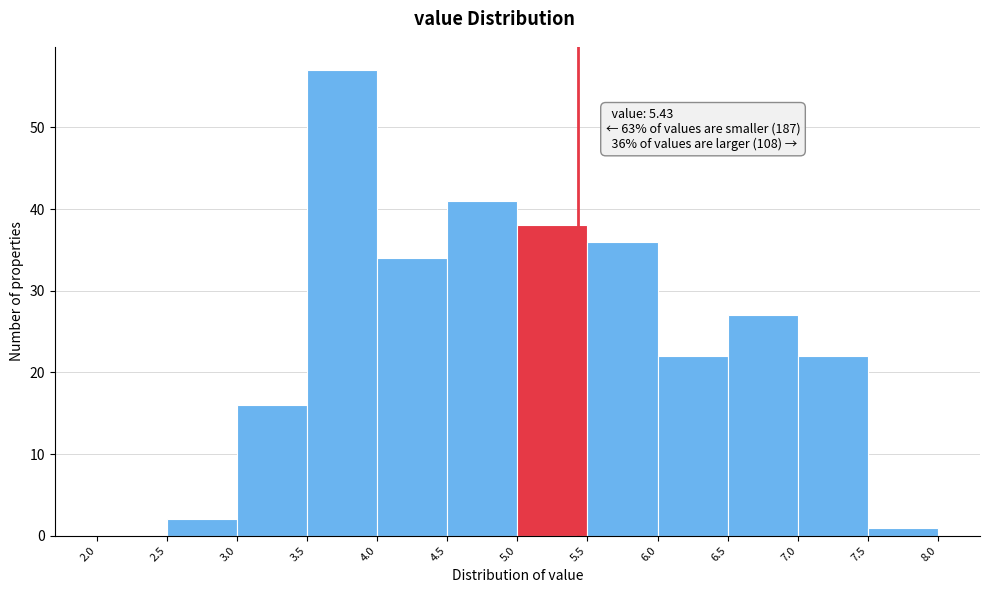

Over which range of the x-axis is the bar tallest?

3.5 to 4.0